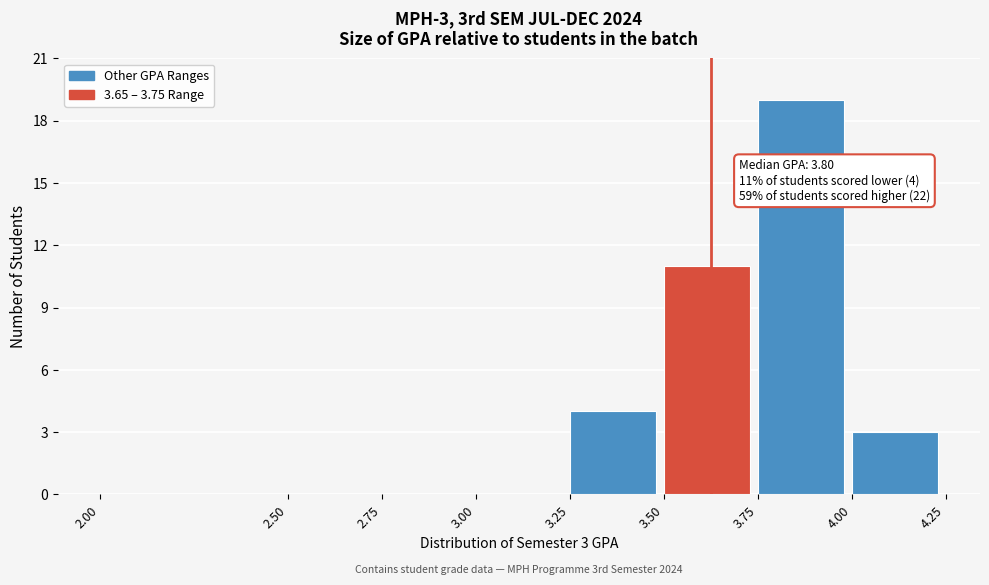

Which range on the x-axis has the tallest bar?

3.75 to 4.00